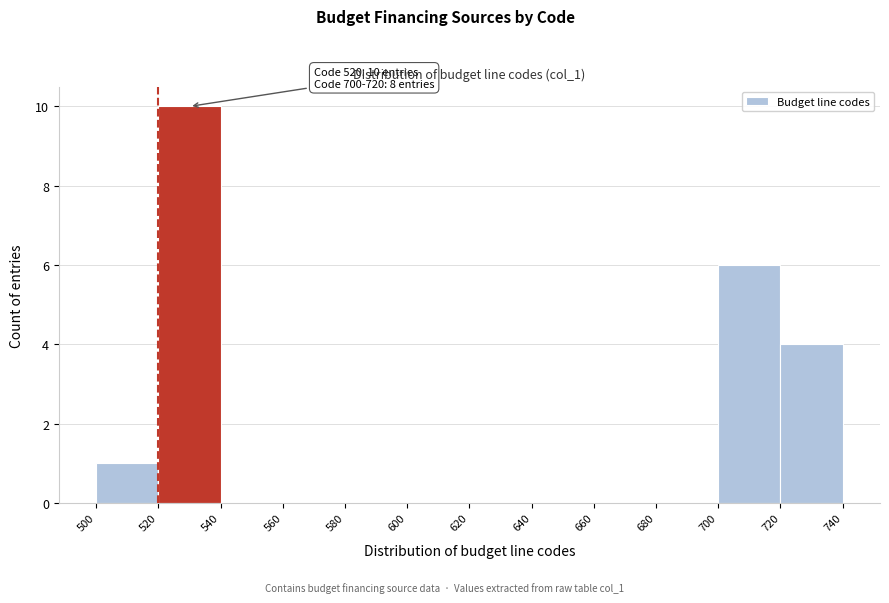

Which range on the x-axis has the tallest bar?

520 to 540